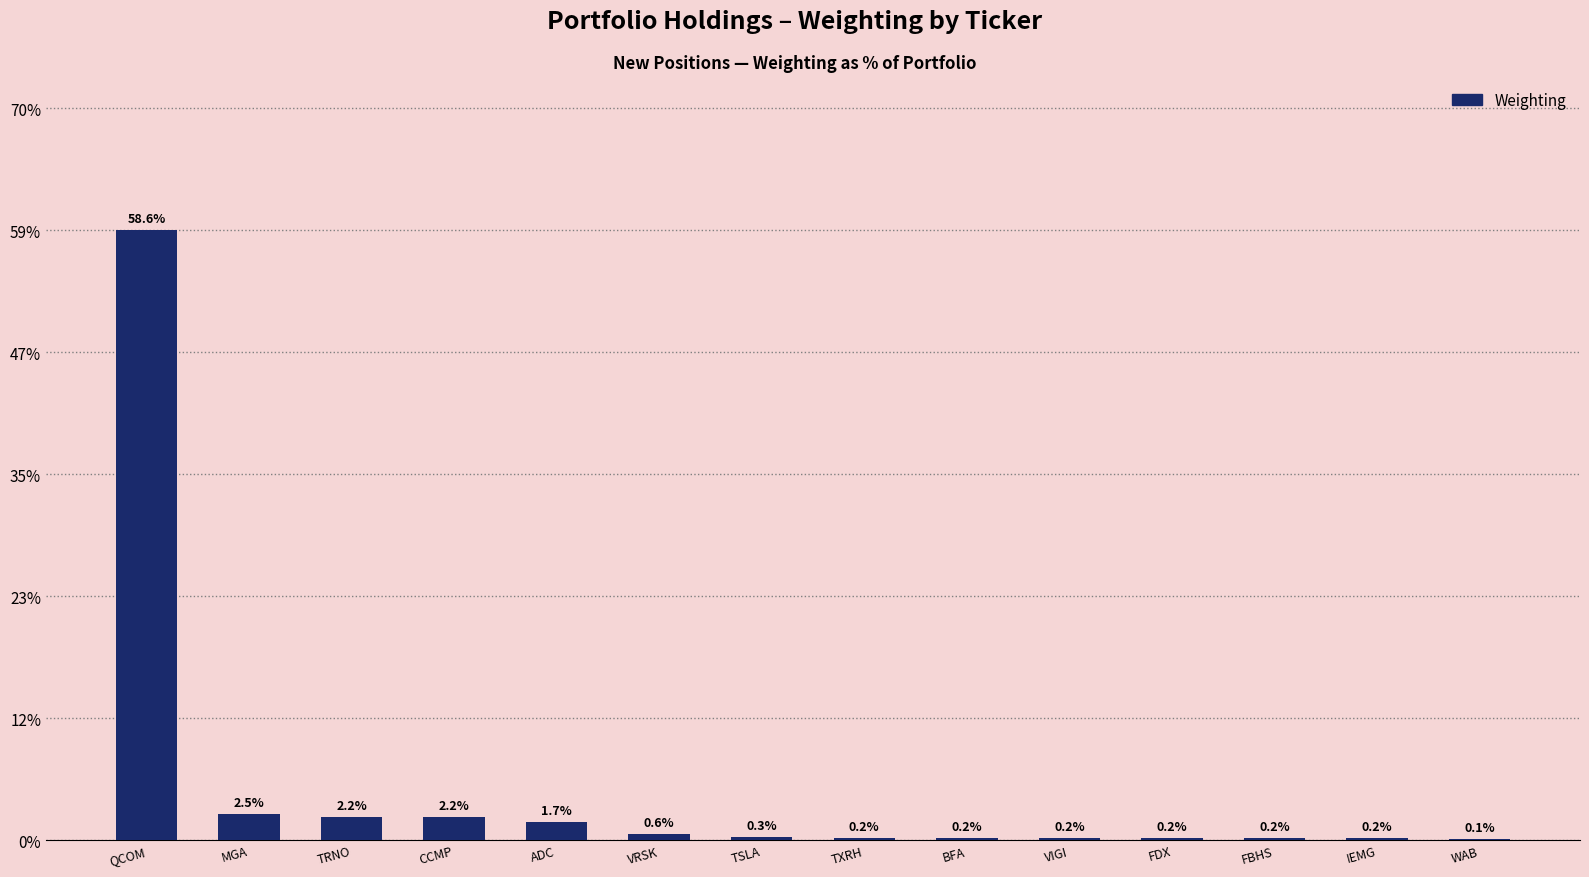

Does the chart contain stacked bars?

No